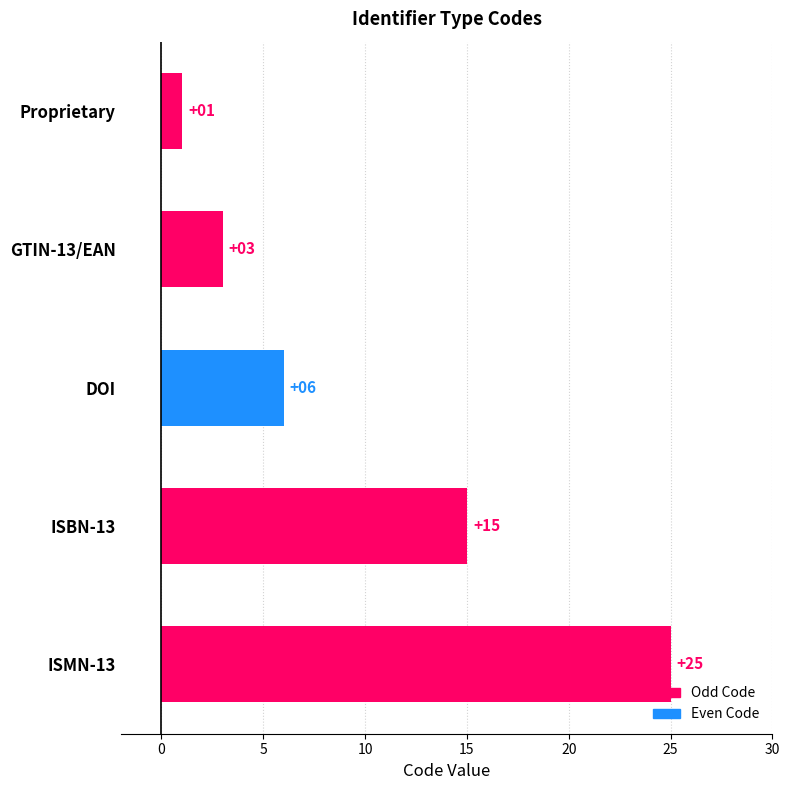

What is the greatest value displayed?

25